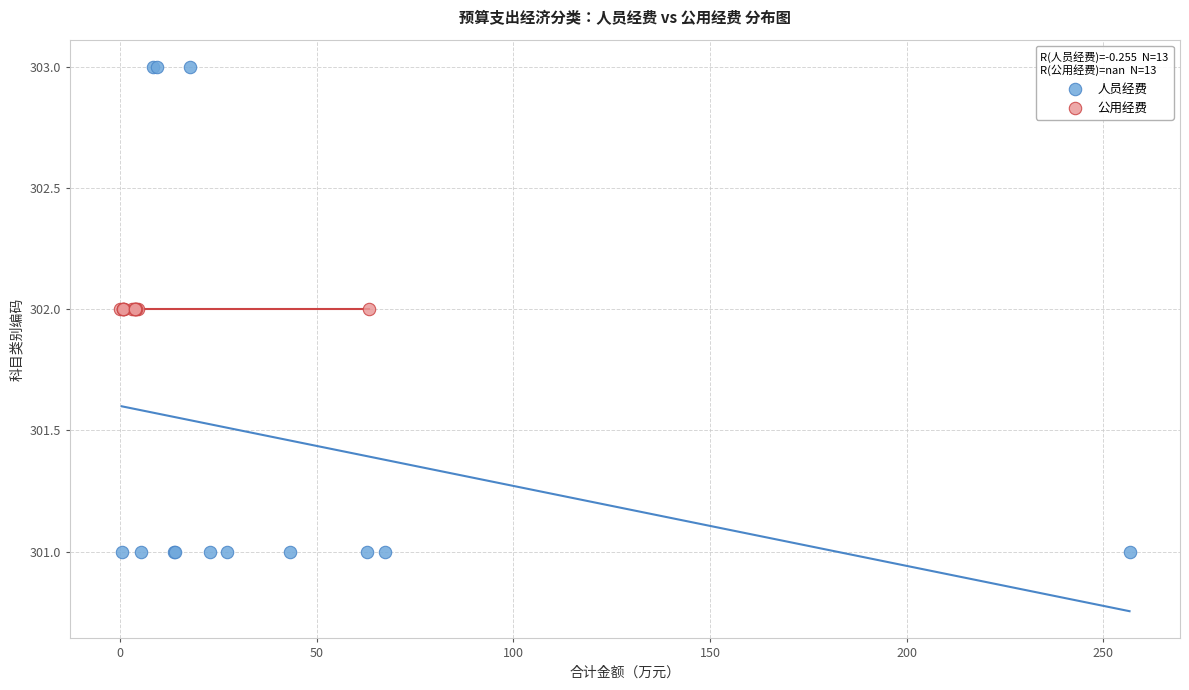

Which series reaches the maximum Y coordinate?

人员经费